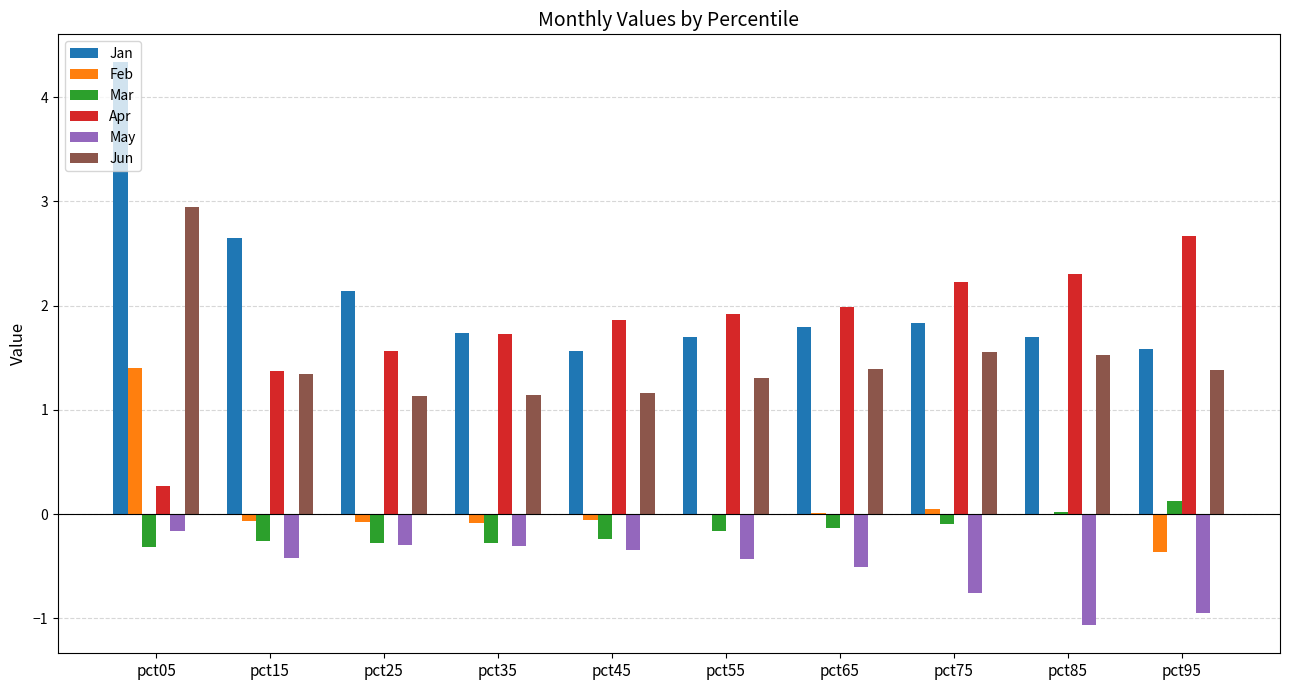

Is the value of Jan at pct35 greater than the value of May at pct65?

Yes